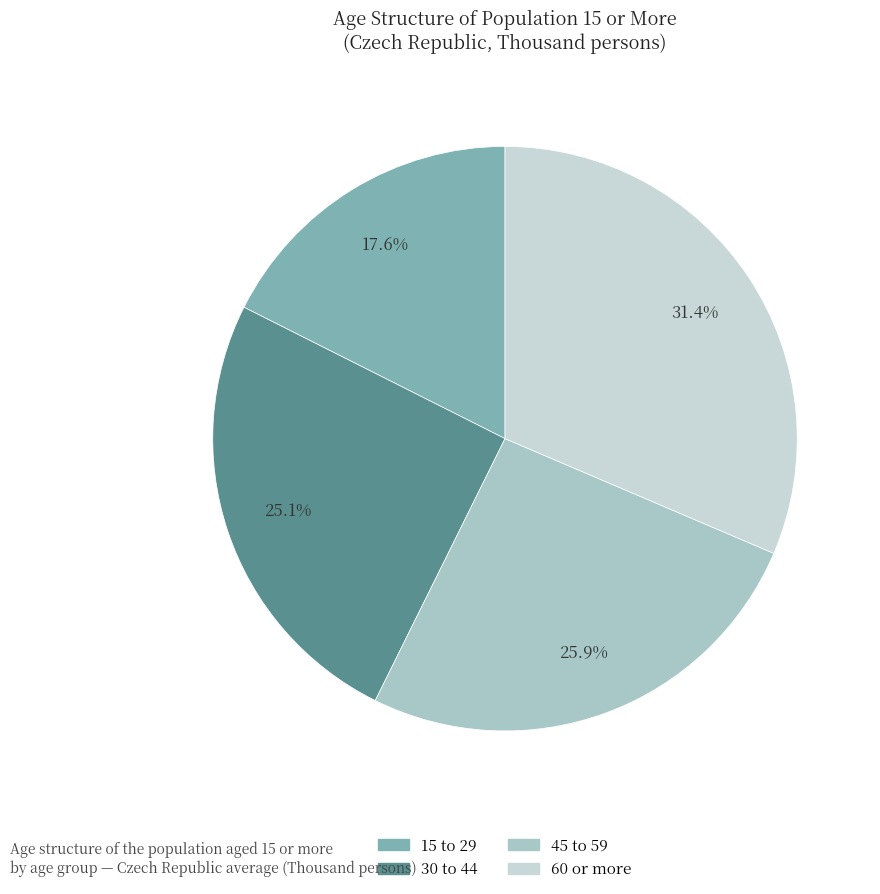

To the nearest percent, what is the difference between the 30 to 44 and 60 or more slice percentages?

6%